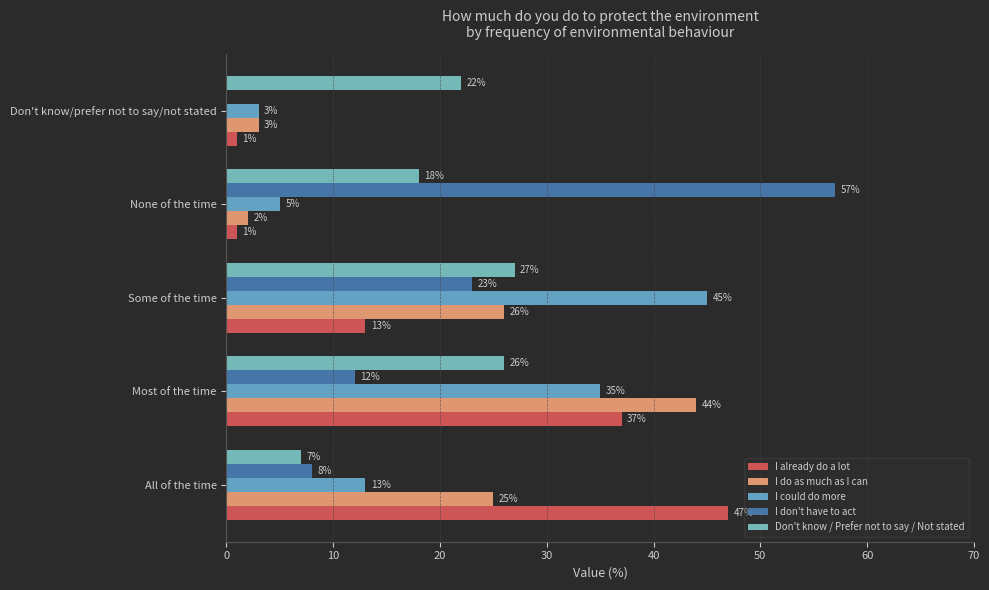

Count the number of data series in this chart.

5